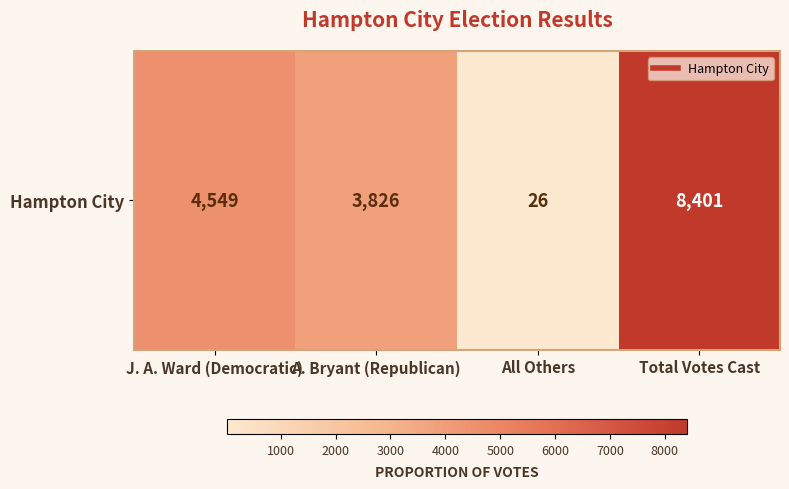

At which category does the chart reach its minimum across all series?

All Others